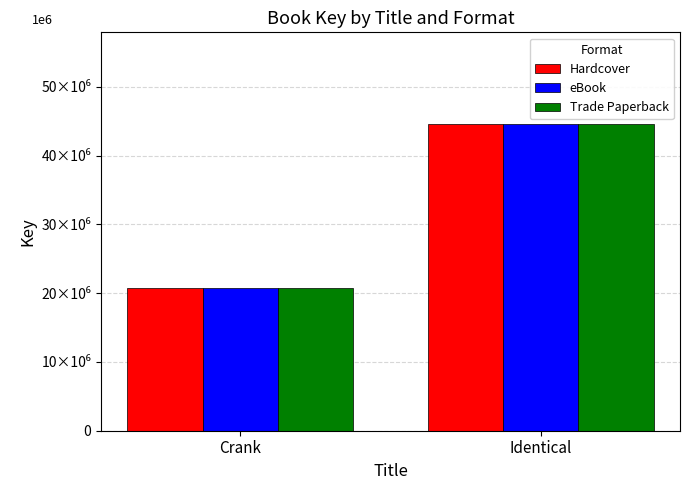

What are all the series names shown in the legend?

Hardcover, eBook, Trade Paperback